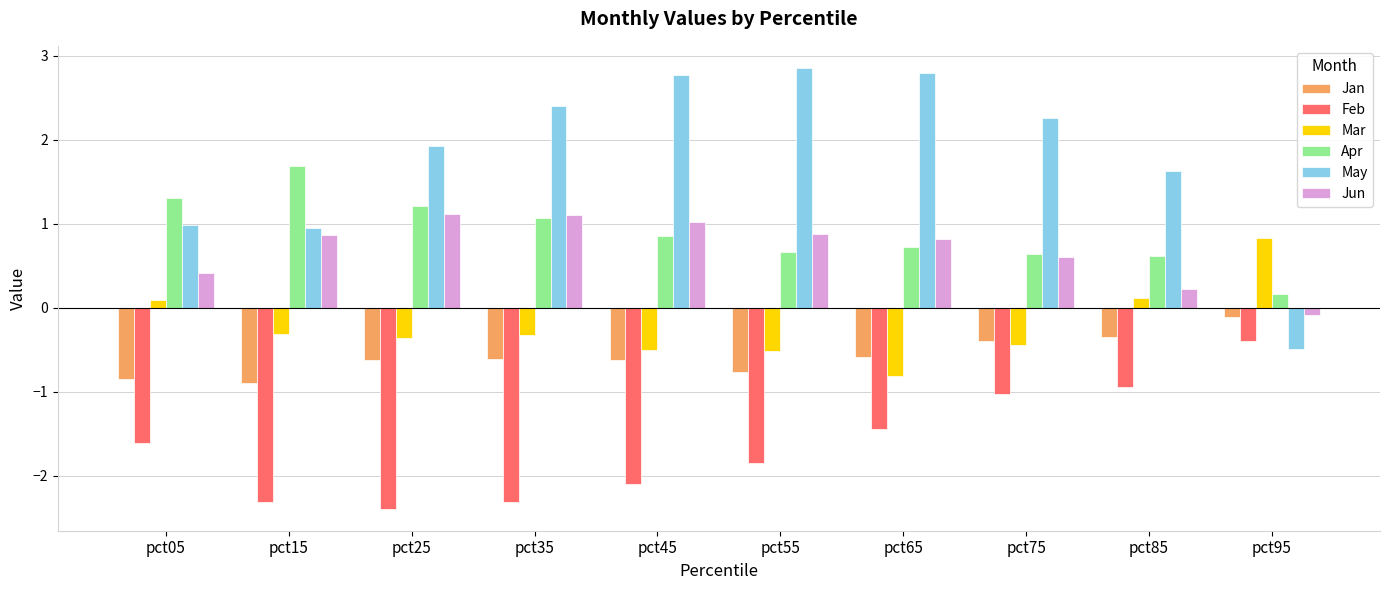

List the series in order of their peak value, highest first.

May, Apr, Jun, Mar, Jan, Feb